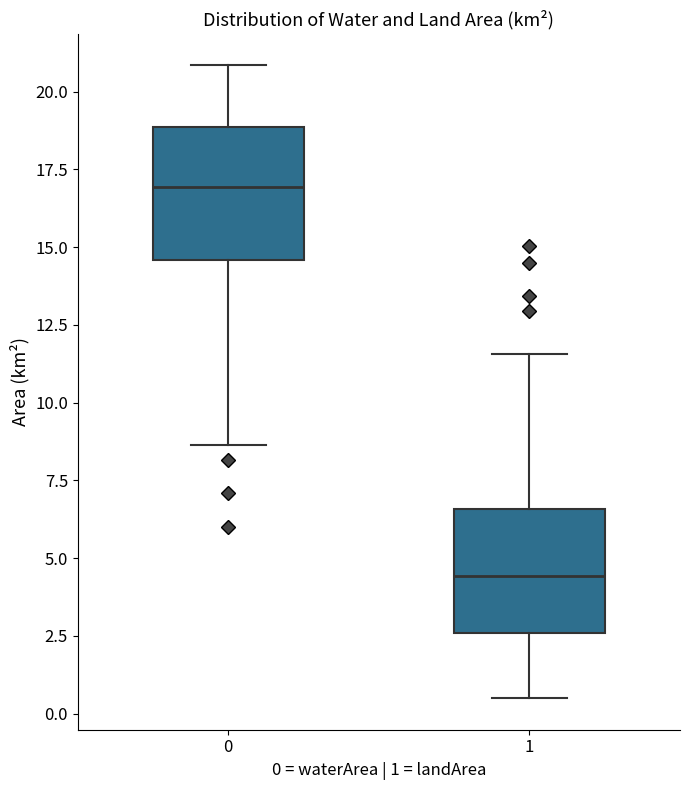

Reading left to right, read every box against the y-axis: the position of its median line, the range the box covers, and the ends of its whiskers. The values are not printed on the chart, so give them approximately, as read against the axis.

0: median 17.0, box 14.5 to 19.0, whiskers 8.5 to 21.0
1: median 4.5, box 2.5 to 6.5, whiskers 0.5 to 11.5